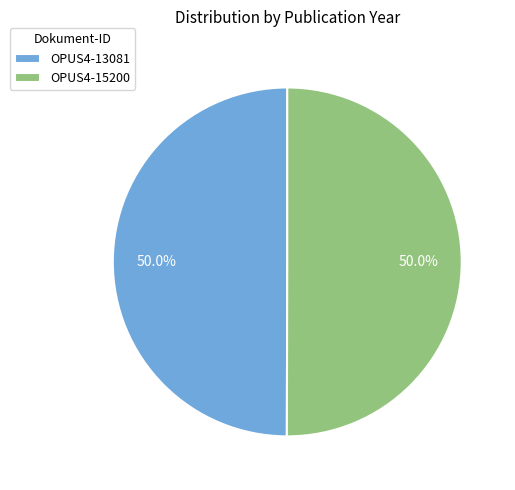

To the nearest percent, what is the combined percentage of OPUS4-13081 and OPUS4-15200?

100%